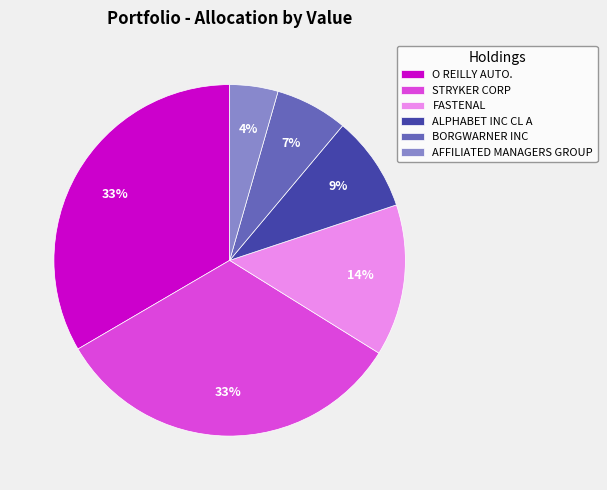

Count the number of slices in the pie.

6